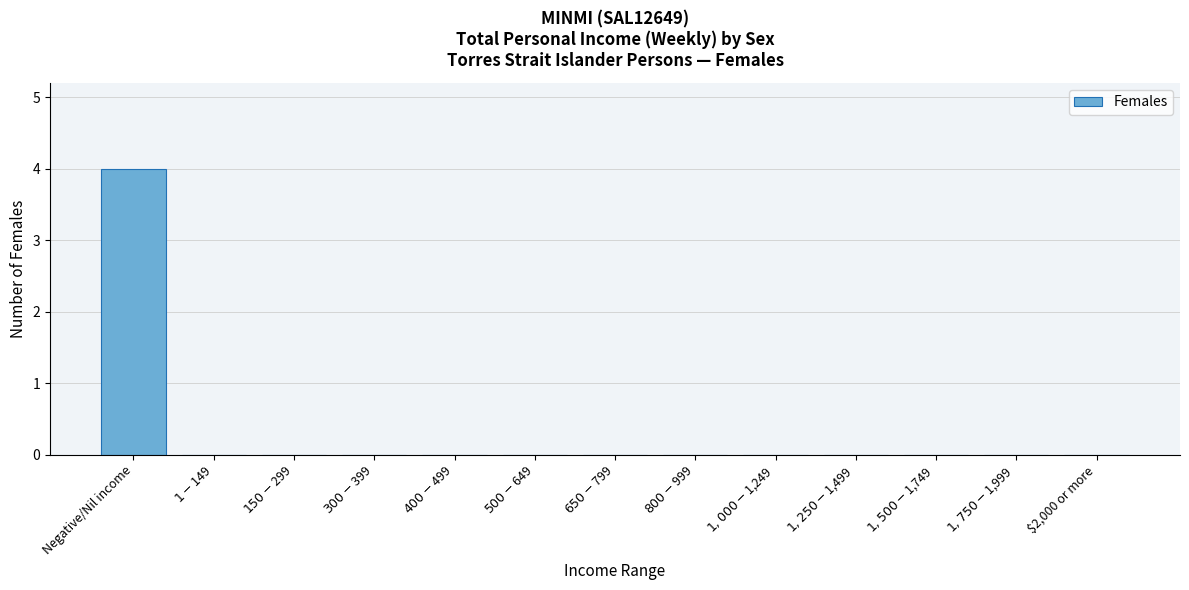

What is the sum of all values?

4